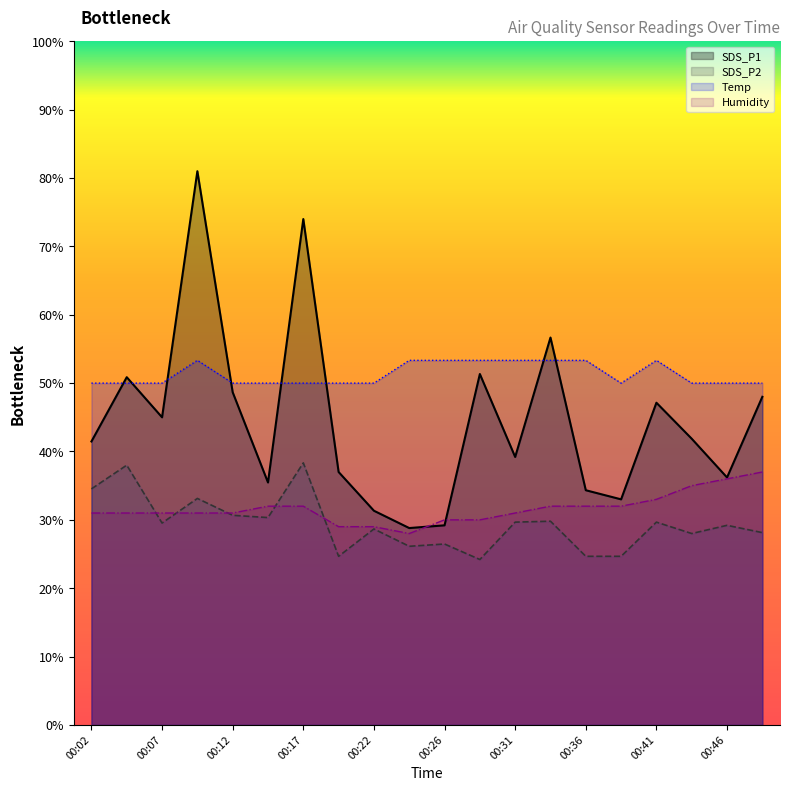

Which label corresponds to the smallest value in the chart?

00:29